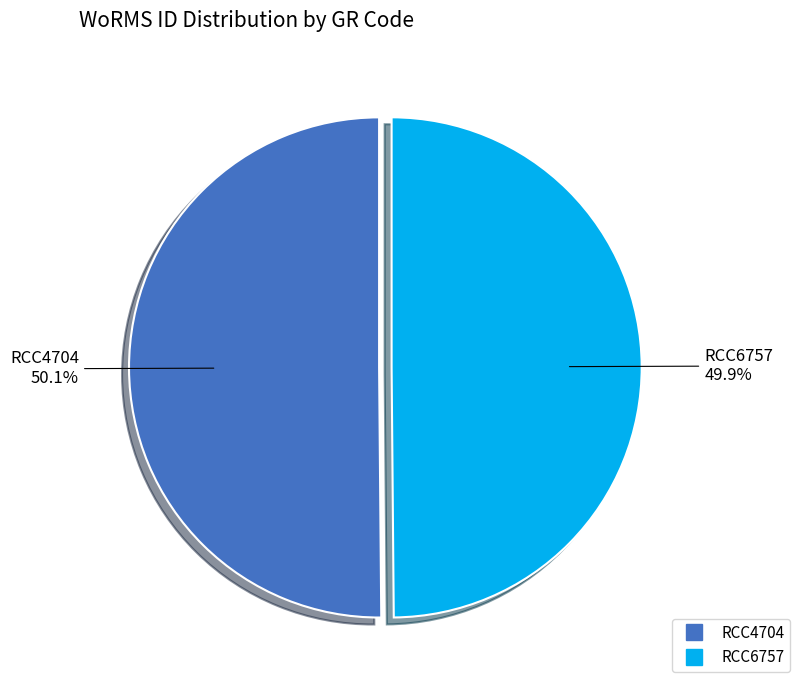

Is it true that RCC6757 is 43% of the pie?

False